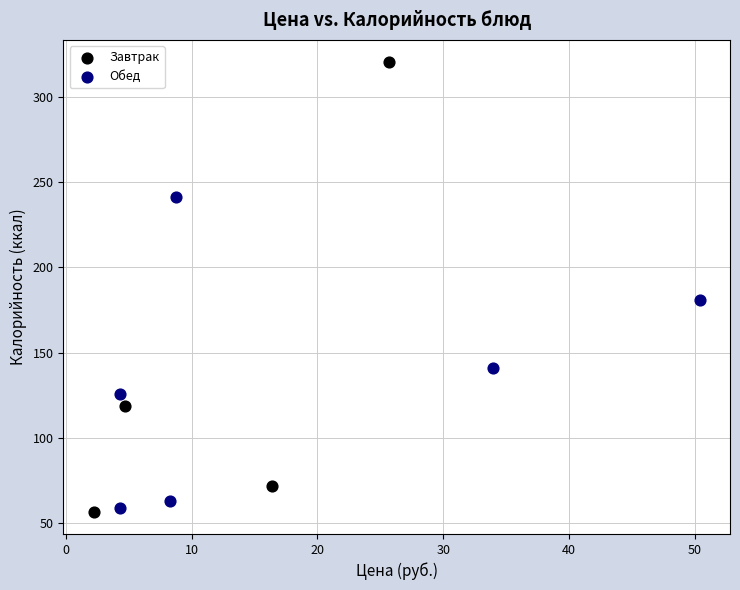

Which series has the largest Y range (max minus min)?

Завтрак